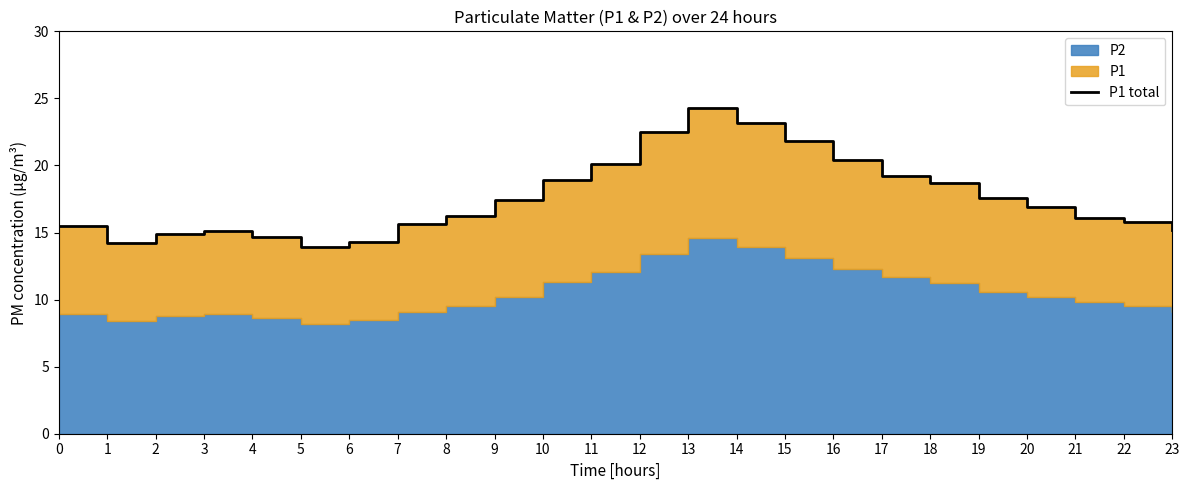

Reading right to left, transcribe all the data shown in this chart.

23=15.2	22=15.8	21=16.1	20=16.9	19=17.6	18=18.7	17=19.2	16=20.4	15=21.8	14=23.1	13=24.3	12=22.5	11=20.1	10=18.9	9=17.4	8=16.2	7=15.7	6=14.3	5=13.9	4=14.7	3=15.1	2=14.9	1=14.2	0=15.5